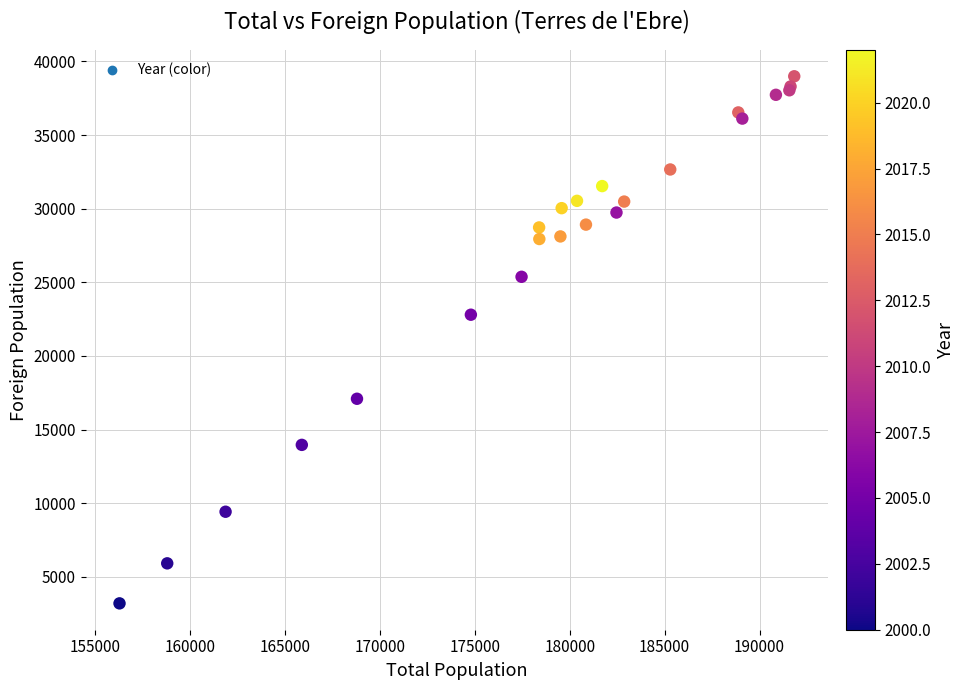

What Y value in the scatter plot is closest to 21098?

22803